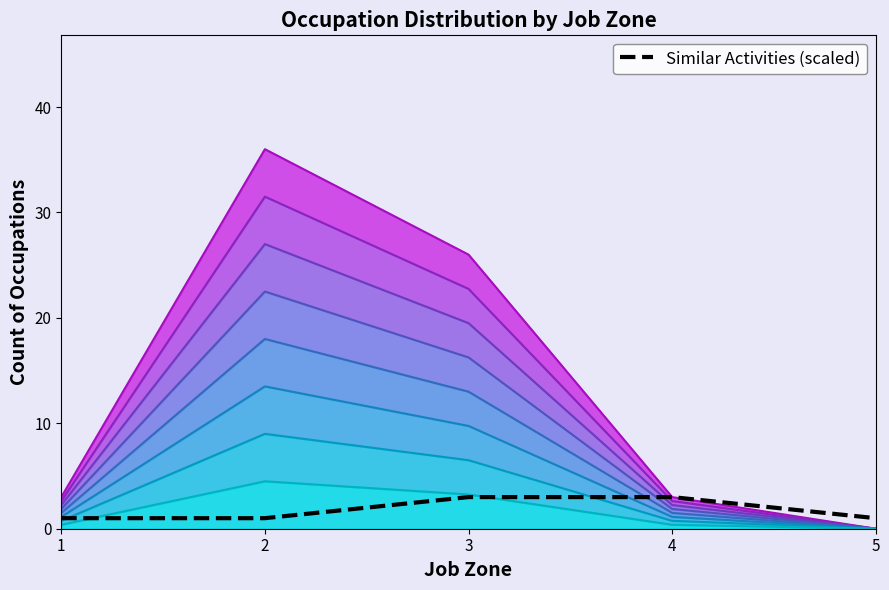

Between 3 and 4, which series saw the biggest shift?

Count layer 8